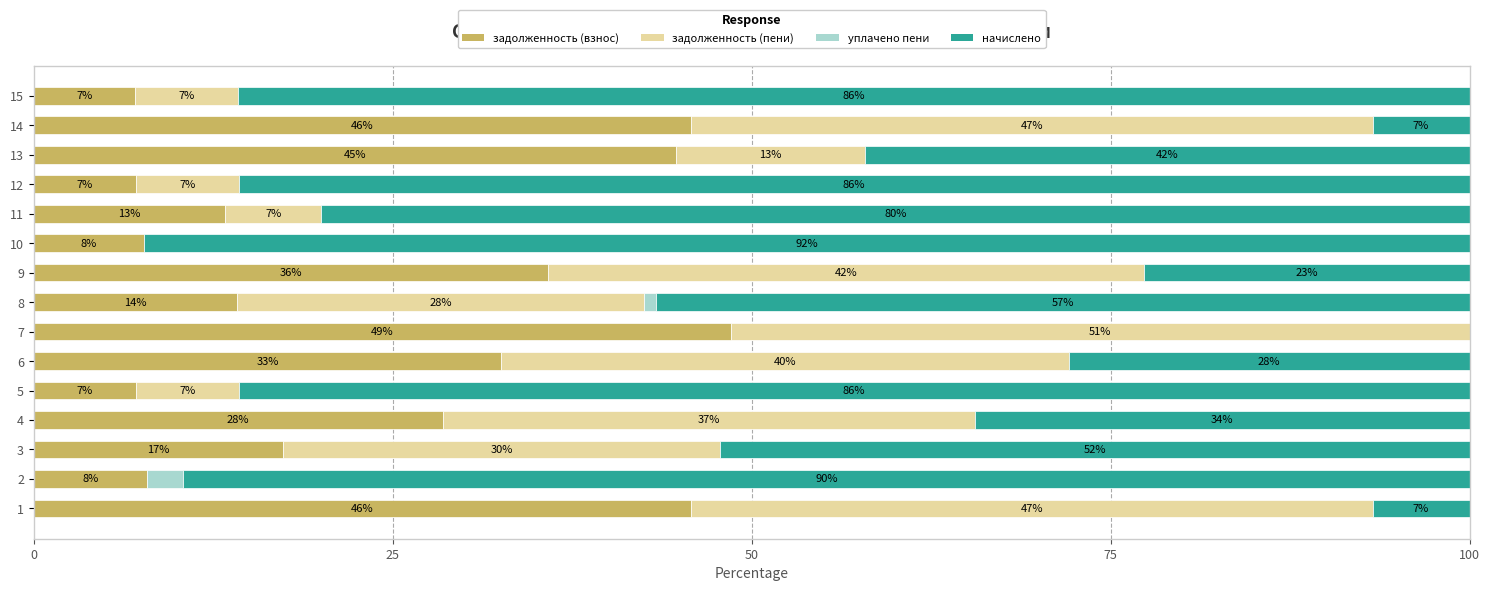

What are all the series names shown in the legend?

задолженность (взнос), задолженность (пени), уплачено пени, начислено